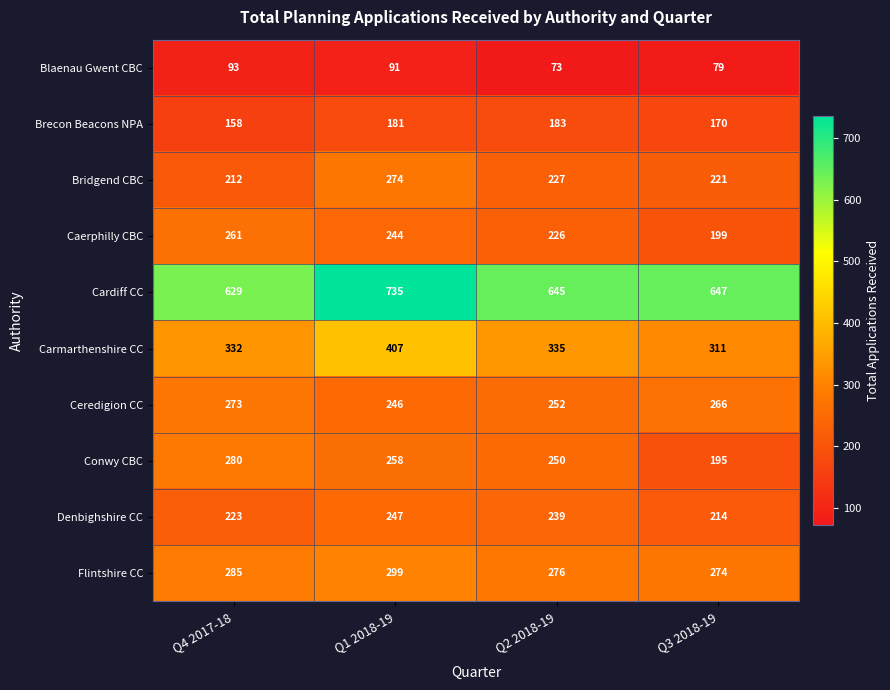

Which series has the largest total across all categories?

Cardiff CC